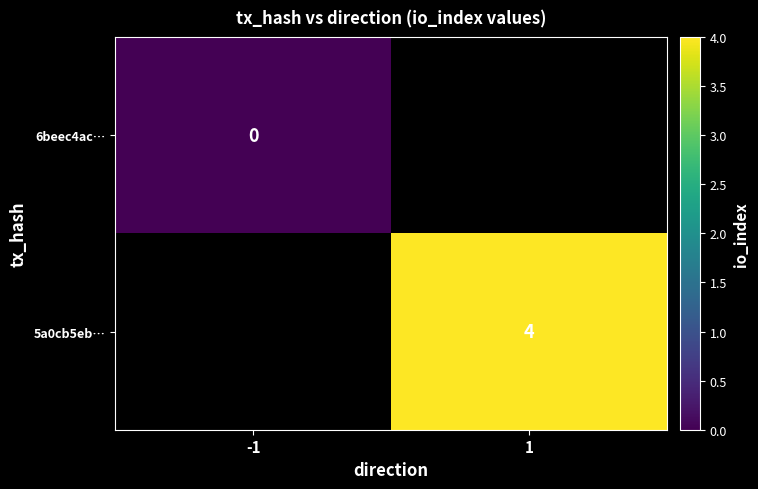

How many data points does each series have?

2